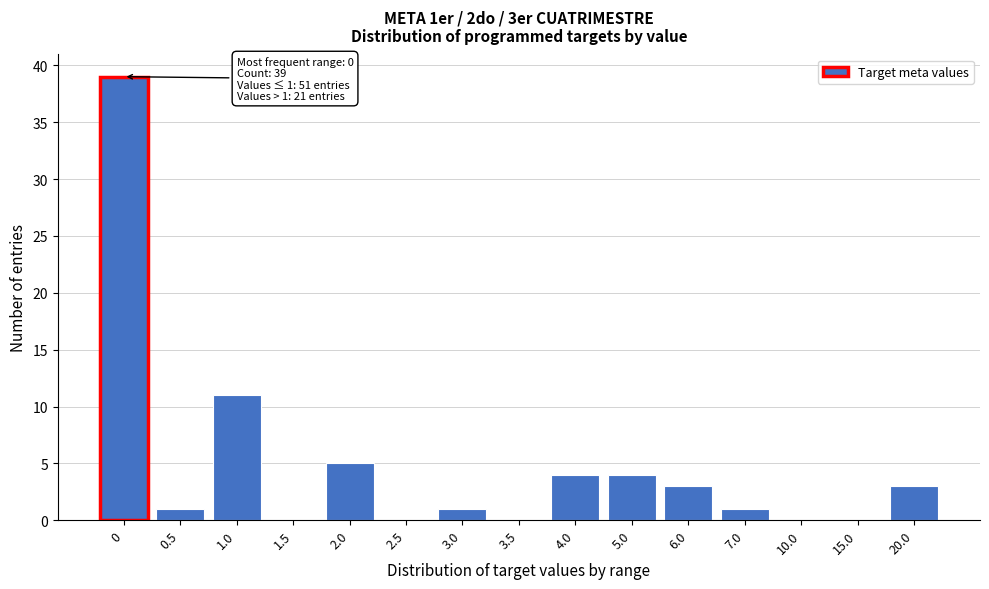

Reading right to left, extract all data points from this chart.

20.0=3	15.0=0	10.0=0	7.0=1	6.0=3	5.0=4	4.0=4	3.5=0	3.0=1	2.5=0	2.0=5	1.5=0	1.0=11	0.5=1	0=39